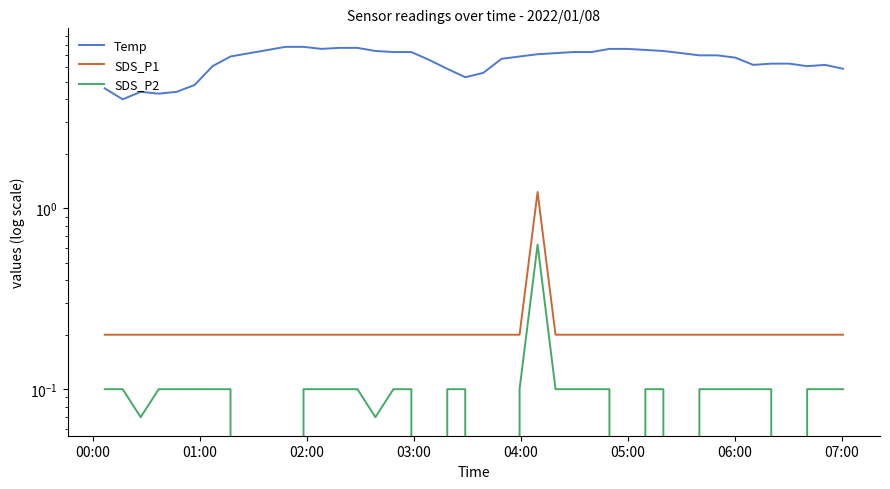

Reading left to right, what are all the values shown in this chart?

Temp: 4.6	4.0	4.4	4.3	4.4	4.8	6.1	6.9	7.8	7.8	7.6	7.7	7.7	7.4	7.3	7.3	6.6	5.9	5.3	5.6	6.7	6.9	7.1	7.2	7.3	7.3	7.6	7.6	7.5	7.4	7.2	7.0	7.0	6.8	6.2	6.3	6.3	6.1	6.2	5.9
SDS_P1: 0.2	0.2	0.2	0.2	0.2	0.2	0.2	0.2	0.2	0.2	0.2	0.2	0.2	0.2	0.2	0.2	0.2	0.2	0.2	0.2	0.2	0.2	1.2	0.2	0.2	0.2	0.2	0.2	0.2	0.2	0.2	0.2	0.2	0.2	0.2	0.2	0.2	0.2	0.2	0.2
SDS_P2: 0.1	0.1	0.1	0.1	0.1	0.1	0.1	0.1	0.0	0.1	0.1	0.1	0.1	0.1	0.1	0.1	0.0	0.1	0.1	0.0	0.0	0.1	0.6	0.1	0.1	0.1	0.1	0.0	0.1	0.1	0.0	0.1	0.1	0.1	0.1	0.1	0.0	0.1	0.1	0.1